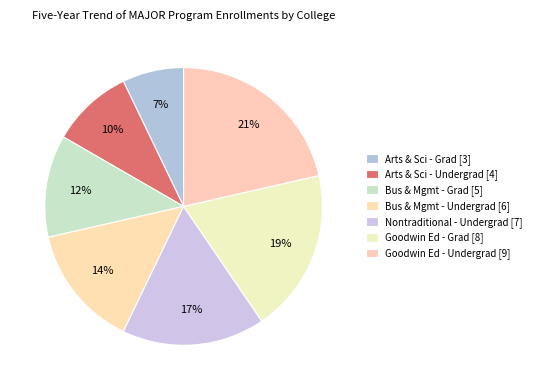

Count the number of slices in the pie.

7